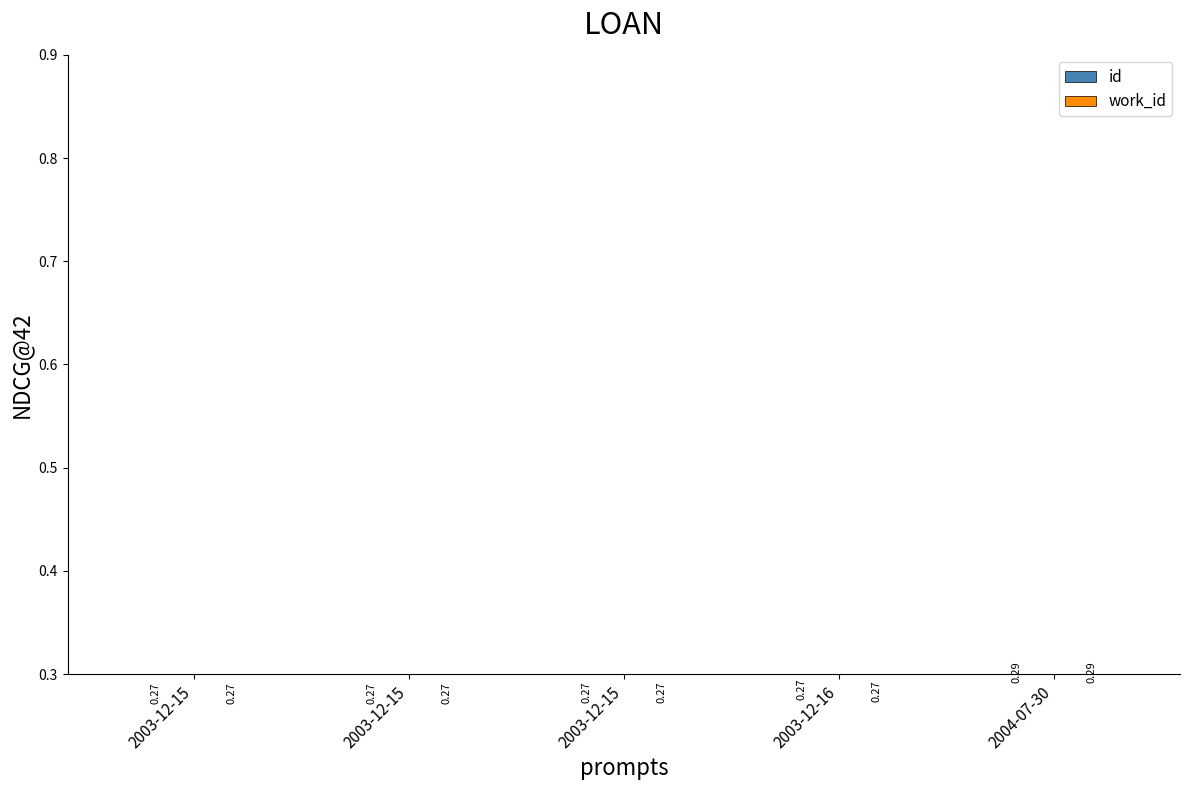

The id series shows 0.3 at 2003-12-15. True or false?

True